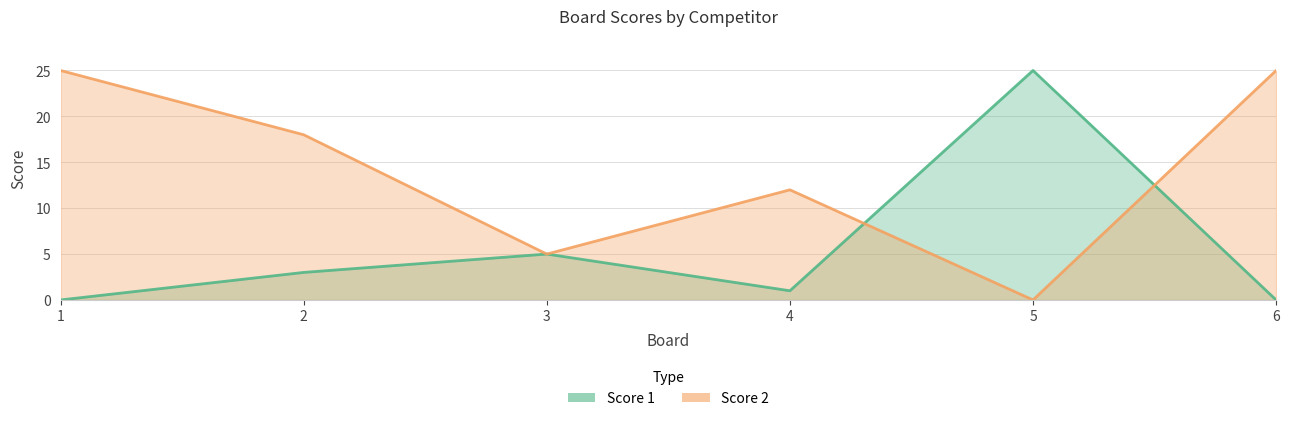

What is the total value across all series at 3?

10